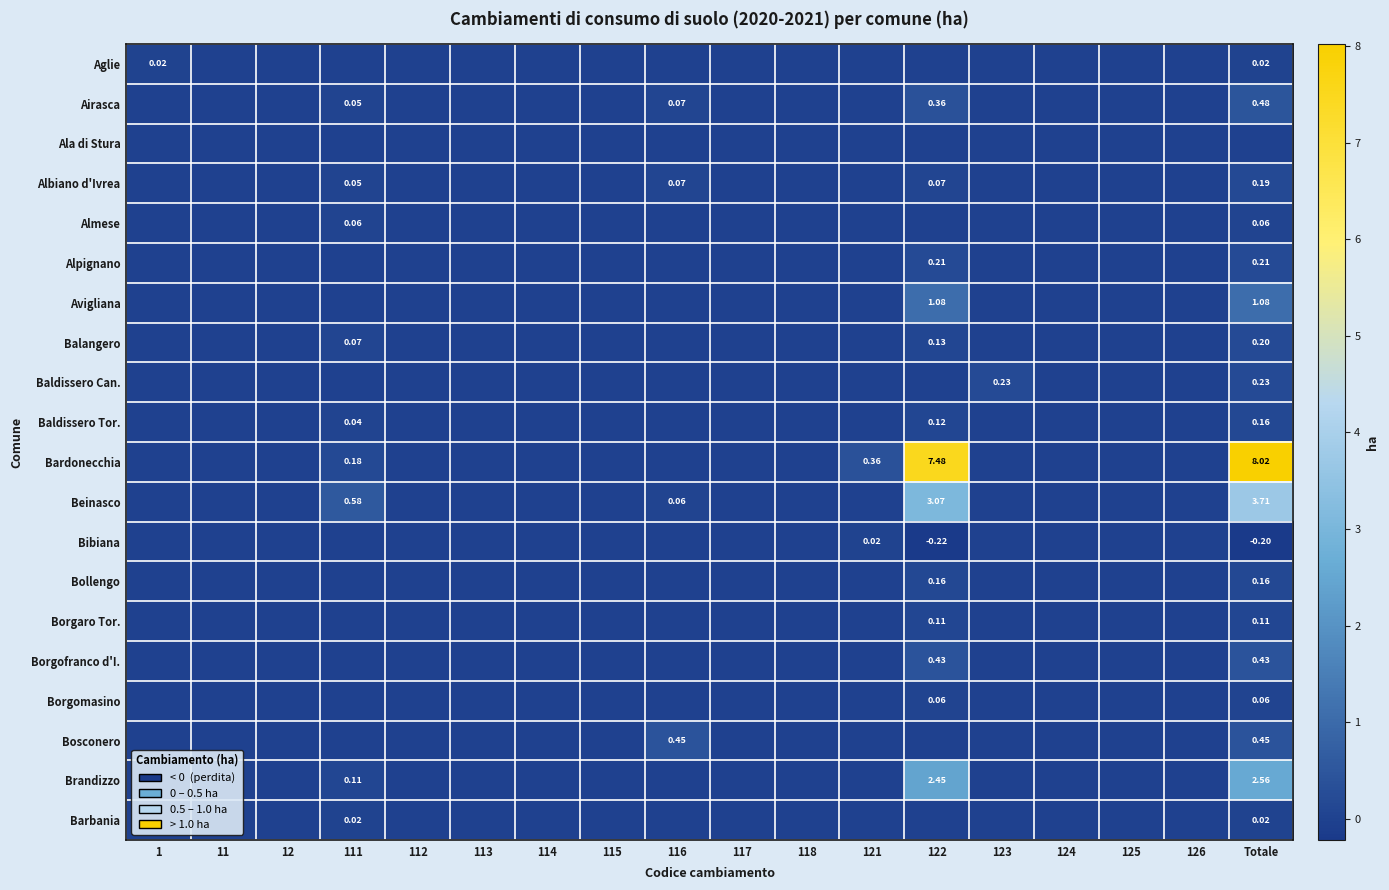

Where is Baldissero Tor. nearest to the value 0?

1